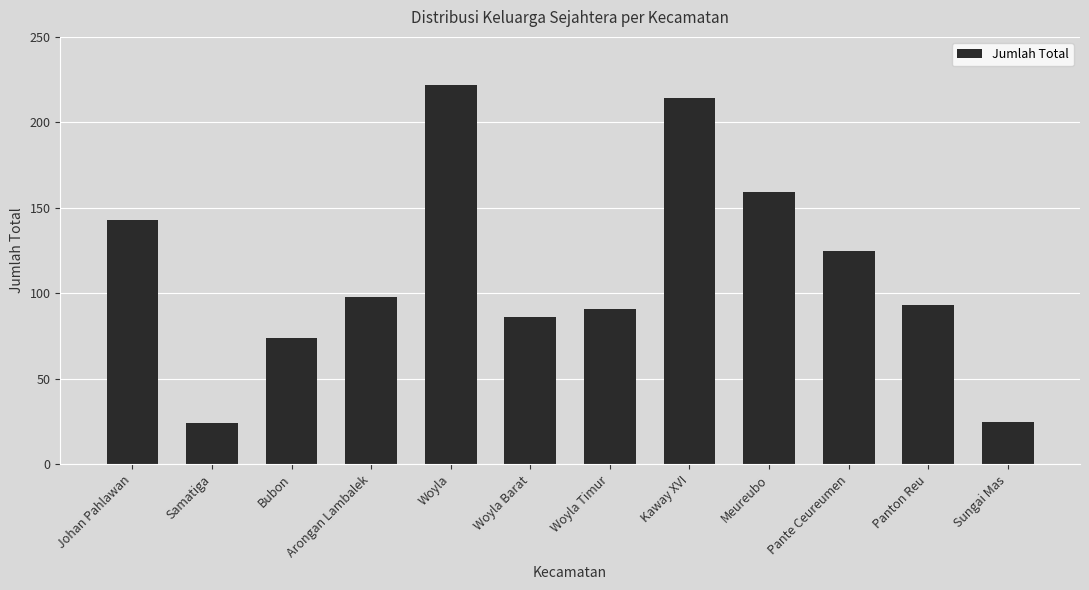

Read the value at Woyla, to the nearest 5.

220